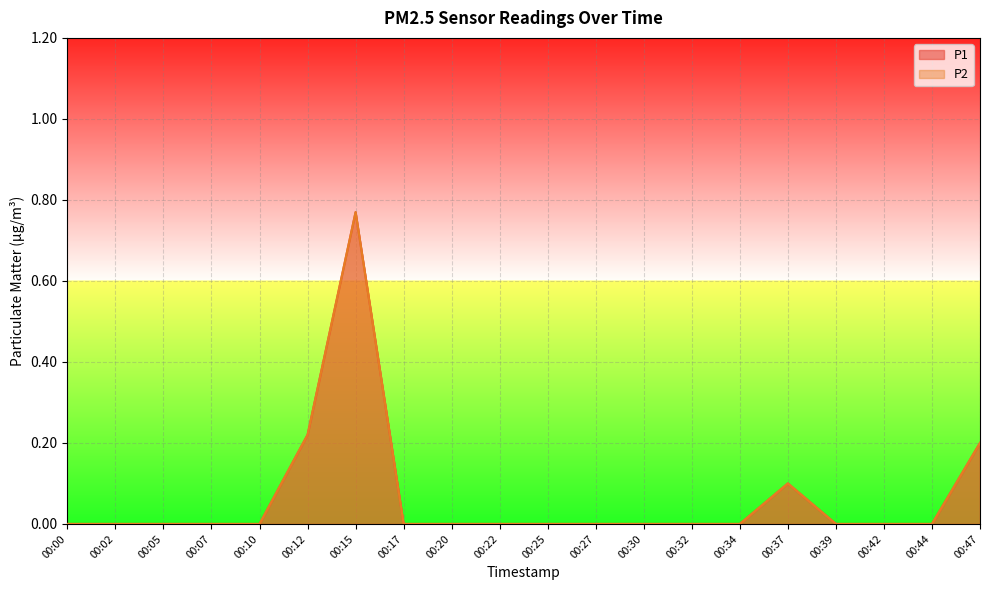

Where is the first local maximum for P2?

00:15